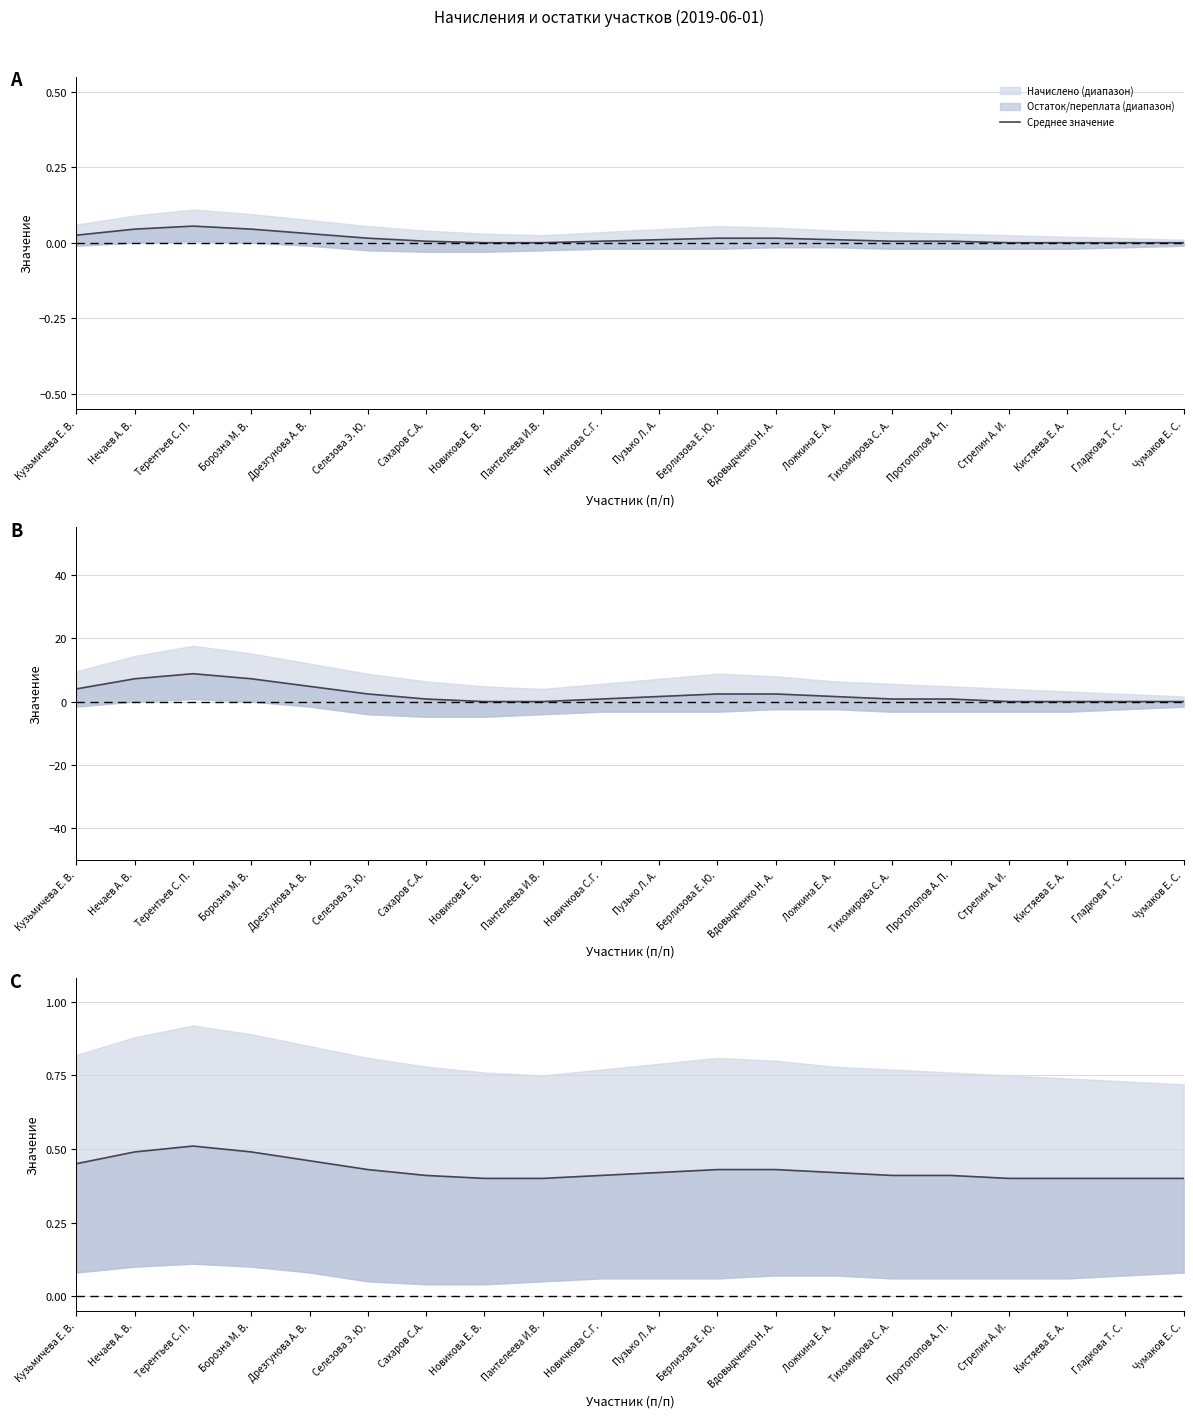

What is the label of the 8th point from the left?

Новикова Е. В.